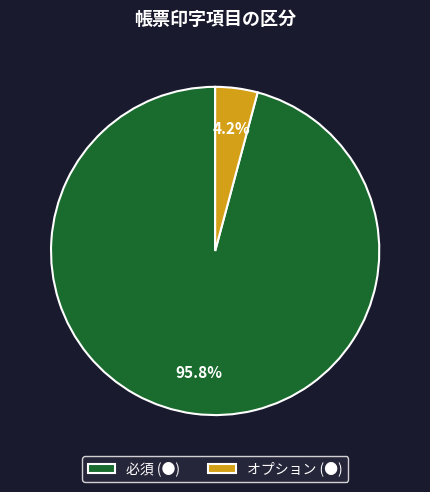

How much of the chart is everything except 必須 (●)?

4.2%